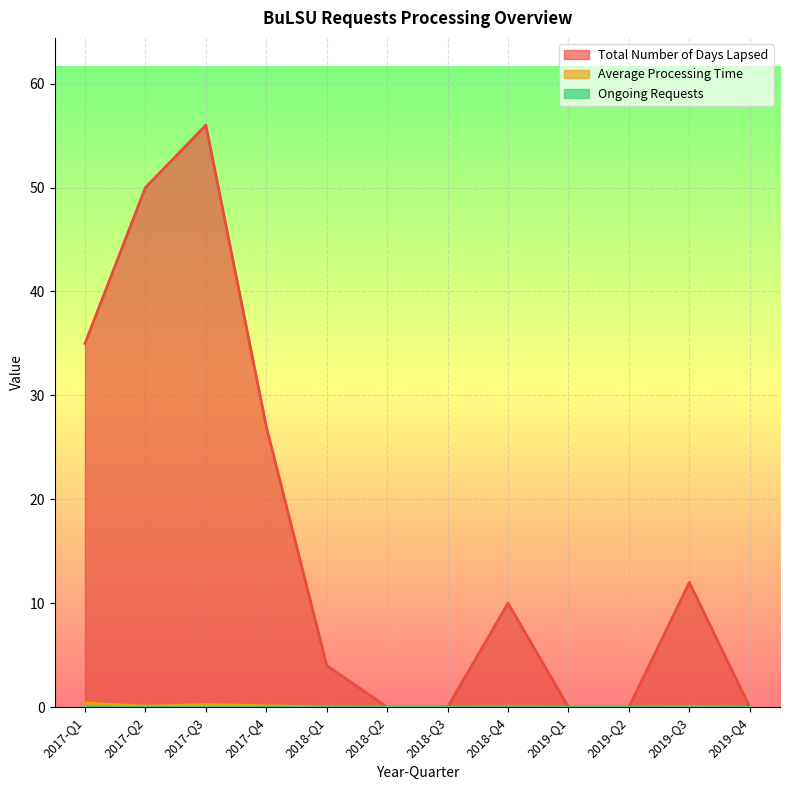

Rank the categories by Average Processing Time value from lowest to highest.

2018-Q2, 2018-Q3, 2019-Q1, 2019-Q2, 2019-Q4, 2018-Q1, 2018-Q4, 2019-Q3, 2017-Q2, 2017-Q4, 2017-Q3, 2017-Q1